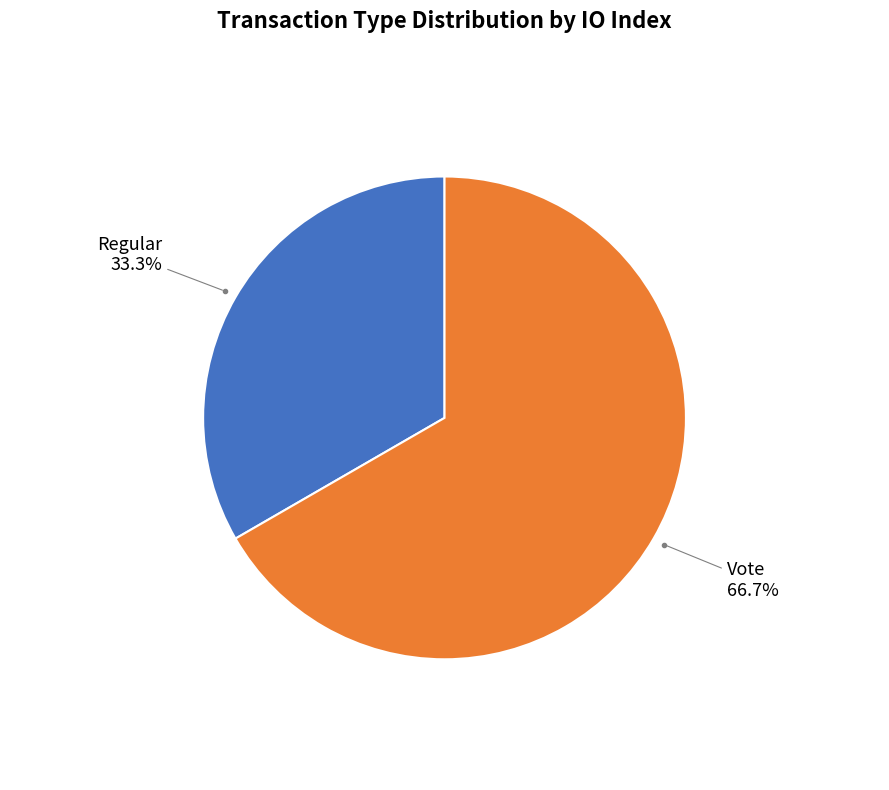

Is there any slice that represents more than half of the pie?

Yes